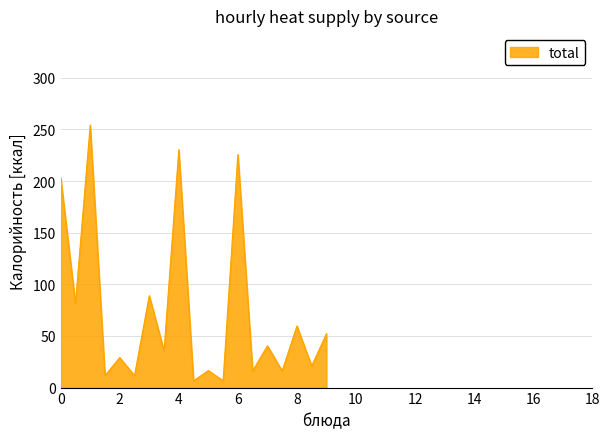

What is the greatest value displayed?

254.2